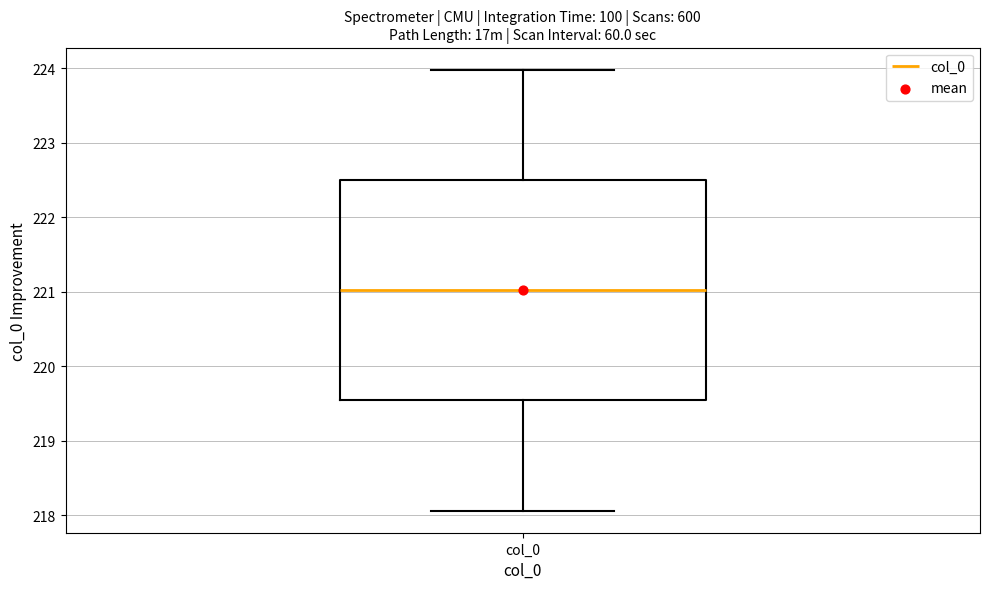

Read this box plot against the y-axis: the position of the median line, the range covered by the box, and the ends of both whiskers. The values are not printed on the chart, so give them approximately, as read against the axis.

median 221.0, box 219.5 to 222.5, whiskers 218.1 to 224.0